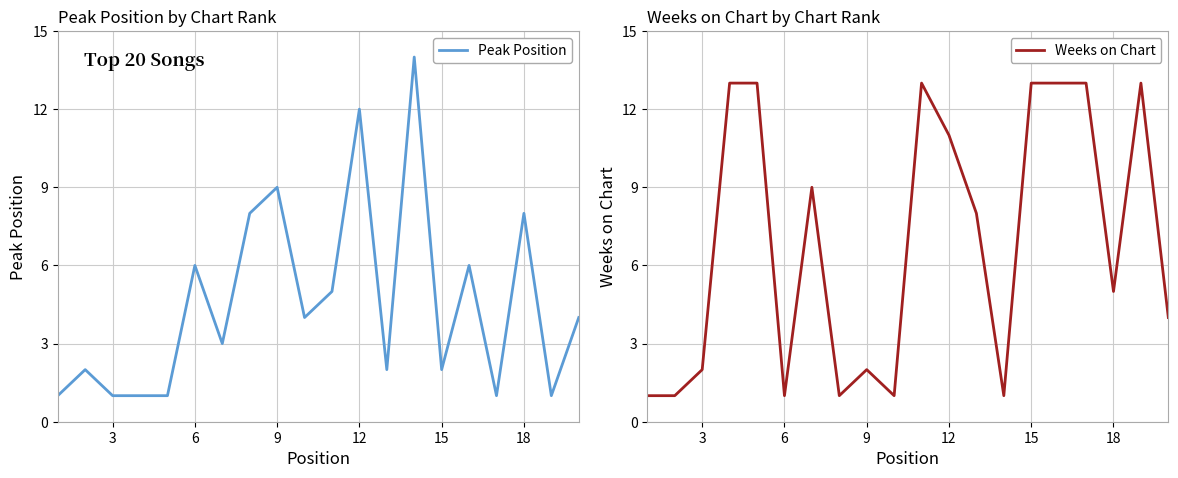

Does the chart display data point markers on the line(s)?

No